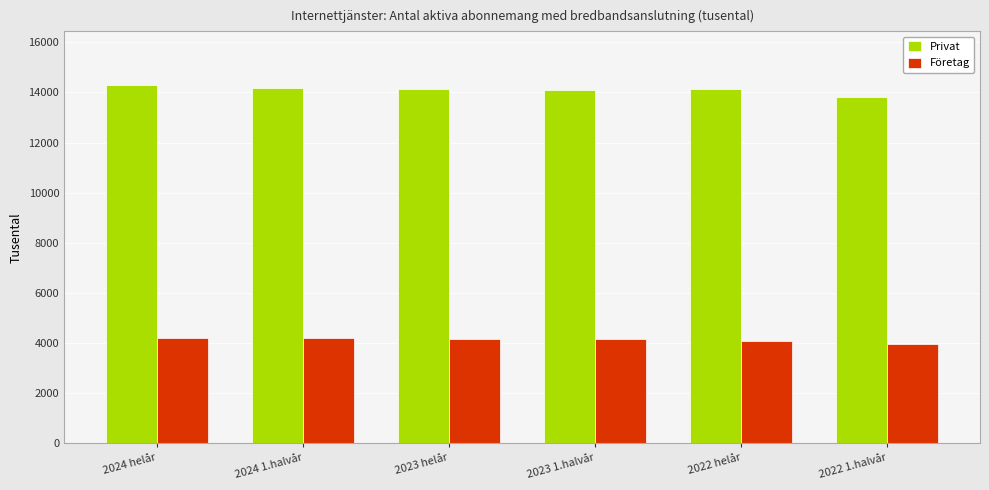

How many groups of bars are there?

6